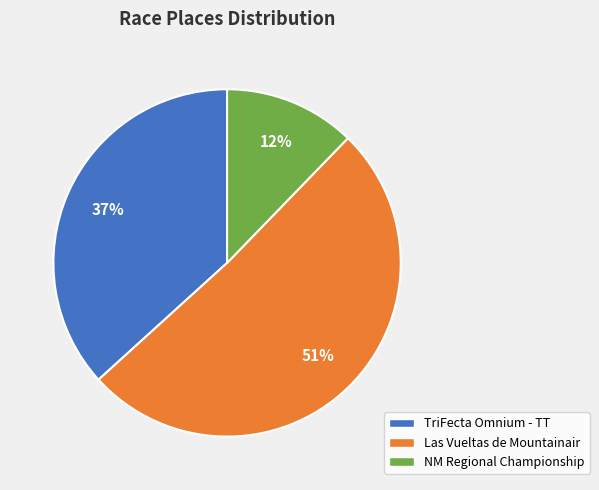

To the nearest percent, what is the difference between the largest and smallest slice percentages?

39%